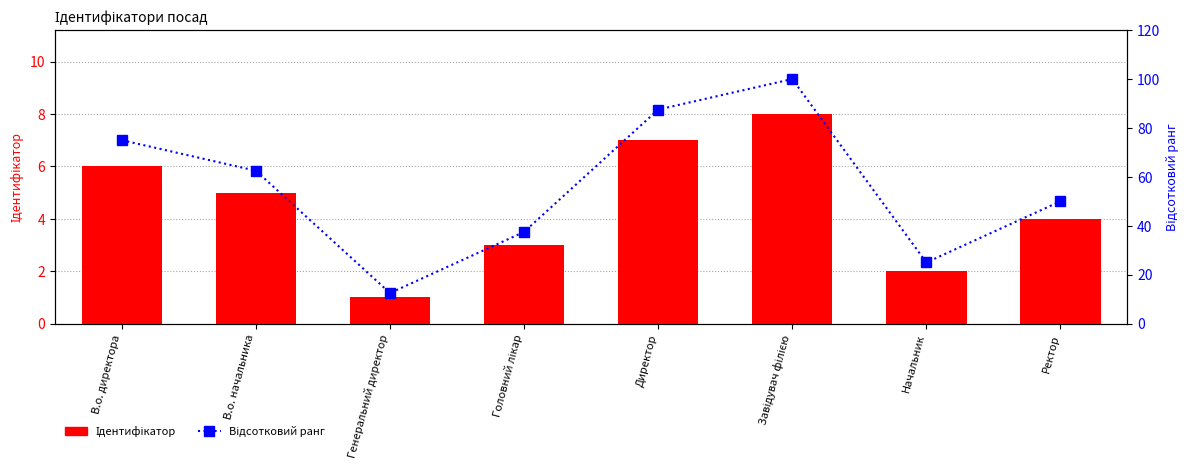

What is the sum of the Ідентифікатор values at Ректор and В.о. начальника?

9.0